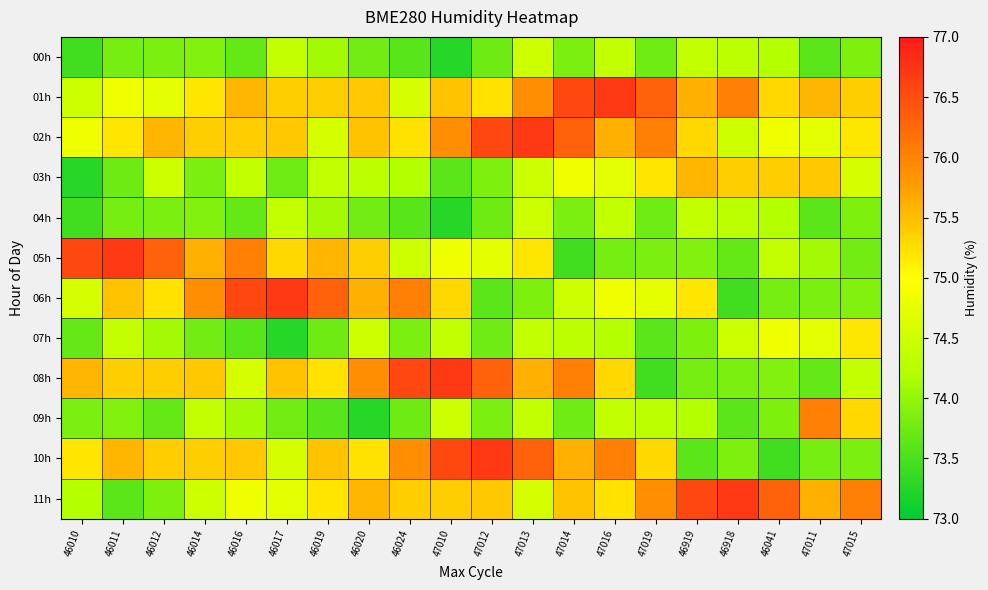

What is the total value across all series at 47015?

895.3